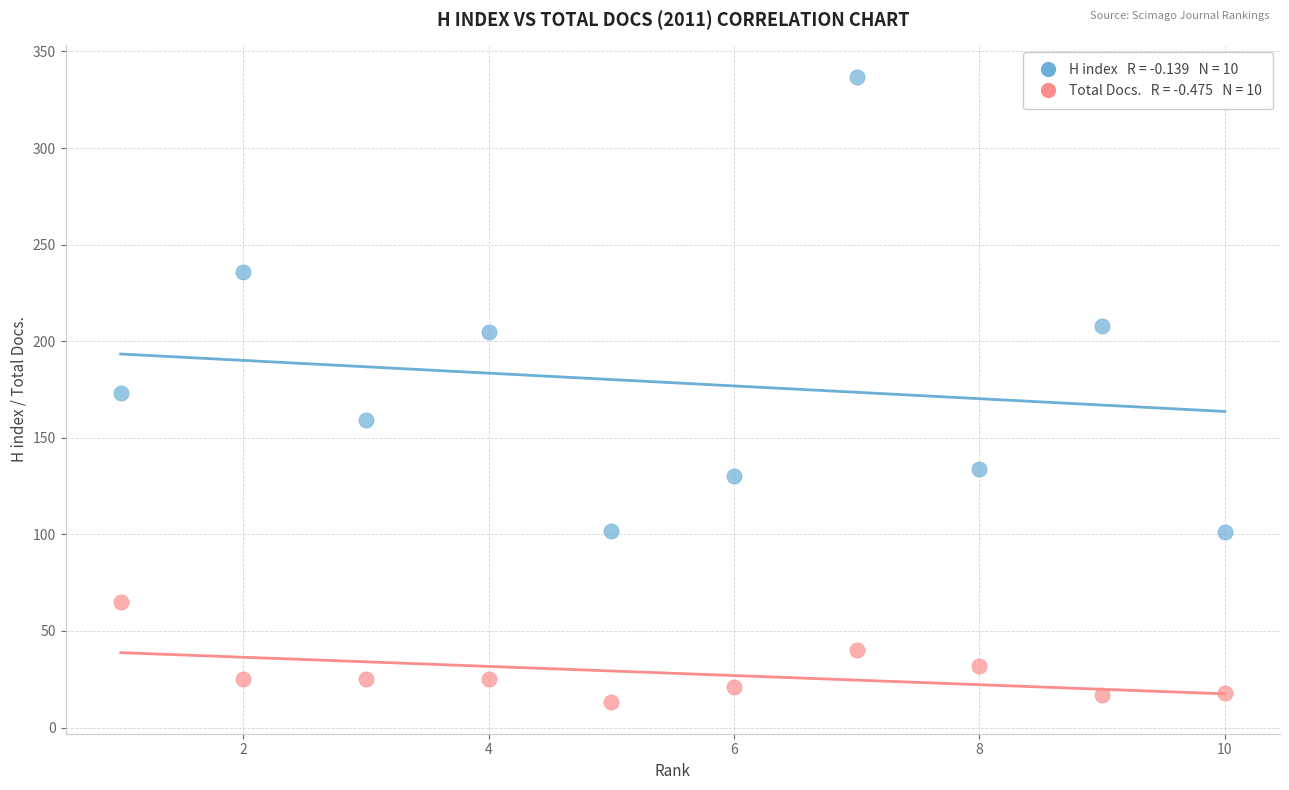

Across all data points, what is the range of Y values (max minus min)?

324